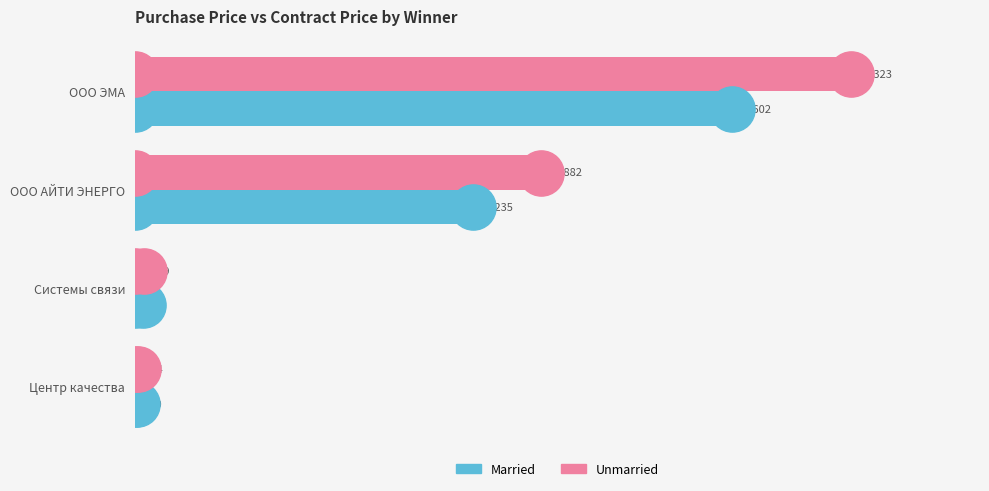

Rank the series by their average value, from lowest to highest.

Married, Unmarried